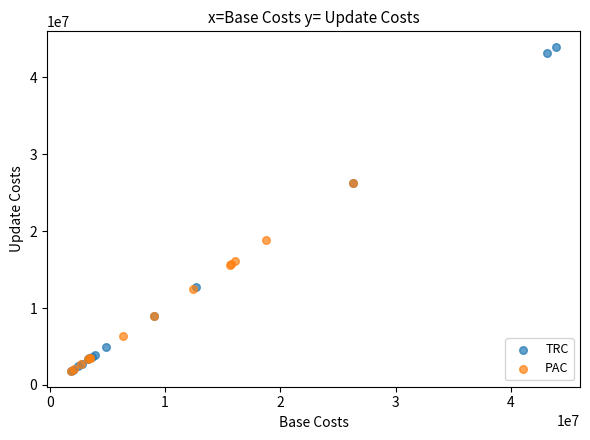

Which series contains the highest Y value?

TRC